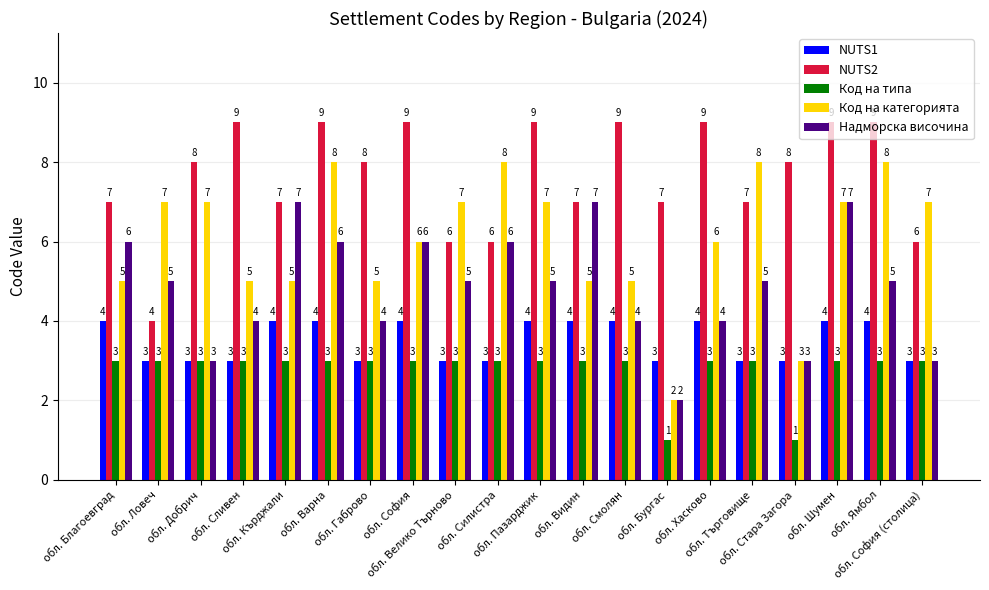

Which series has the largest total across all categories?

NUTS2